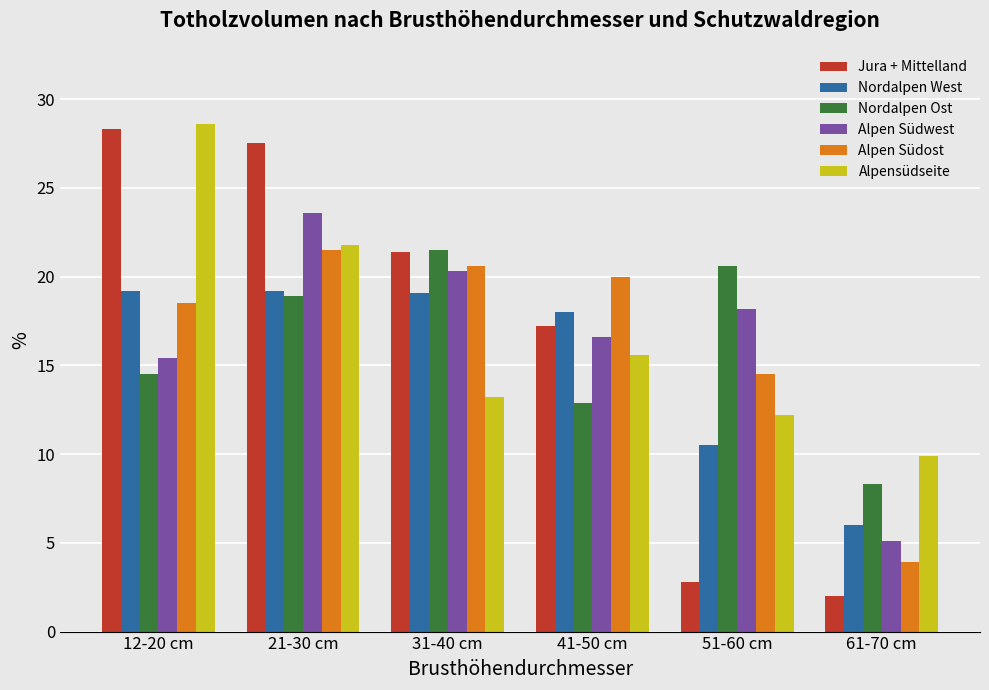

Which category has the highest value in the Alpen Südost series?

21-30 cm